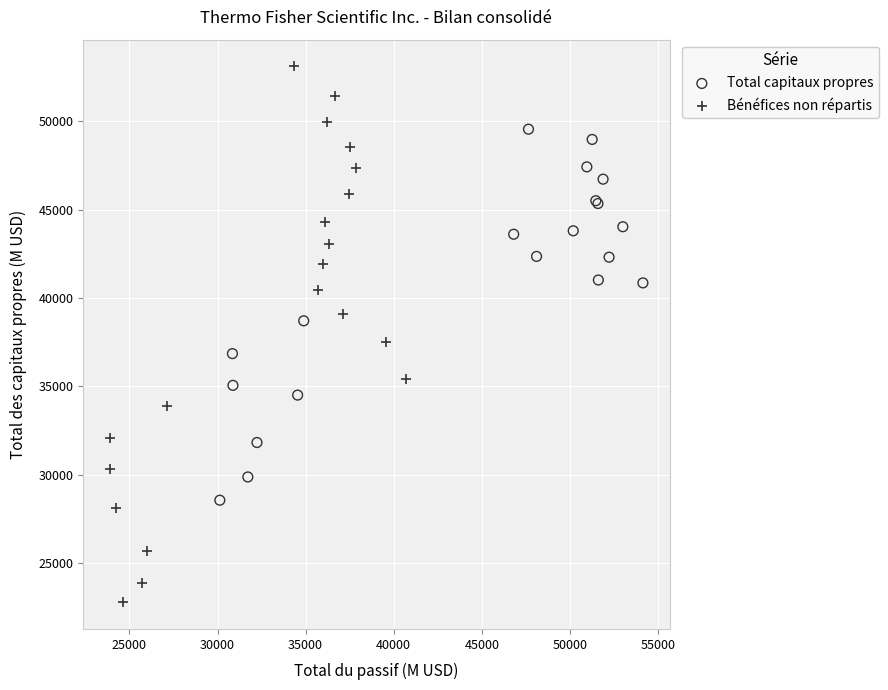

Which series contains the highest Y value?

Bénéfices non répartis